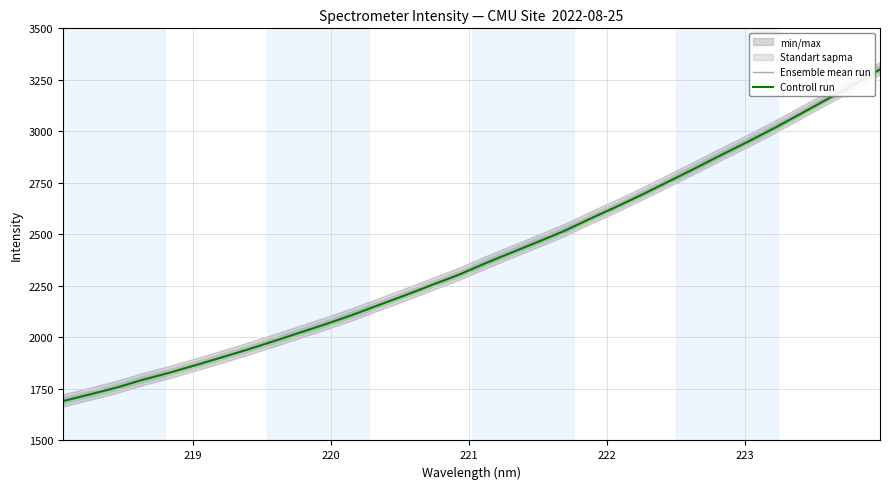

What is the lowest value of the Controll run series?

1691.0